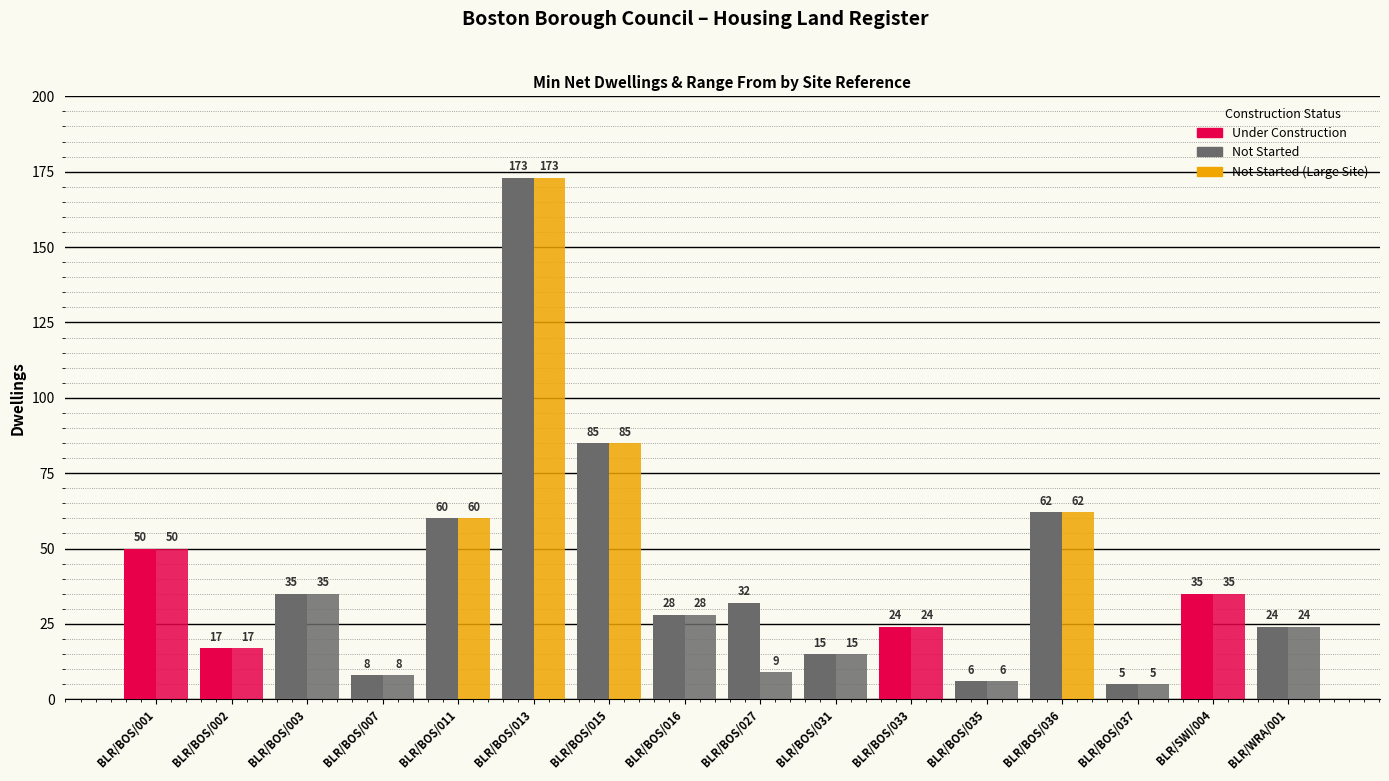

Are the bars grouped side by side (vs. stacked)?

Yes